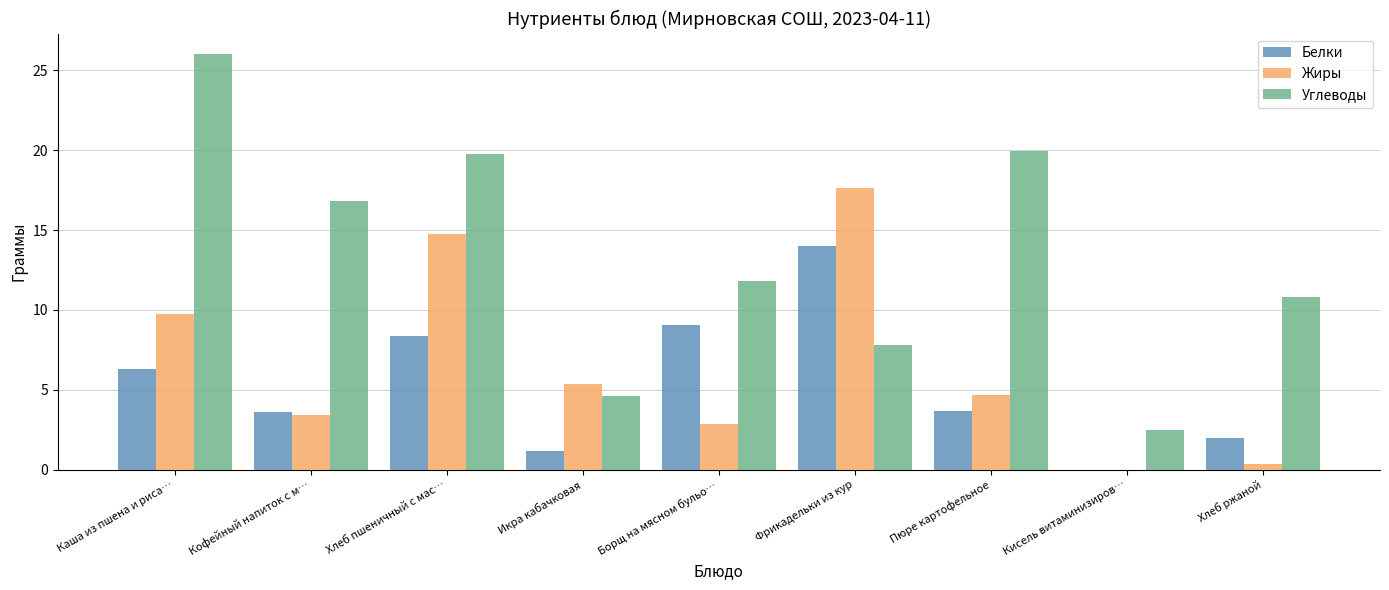

How many values in the Белки series exceed 3?

6